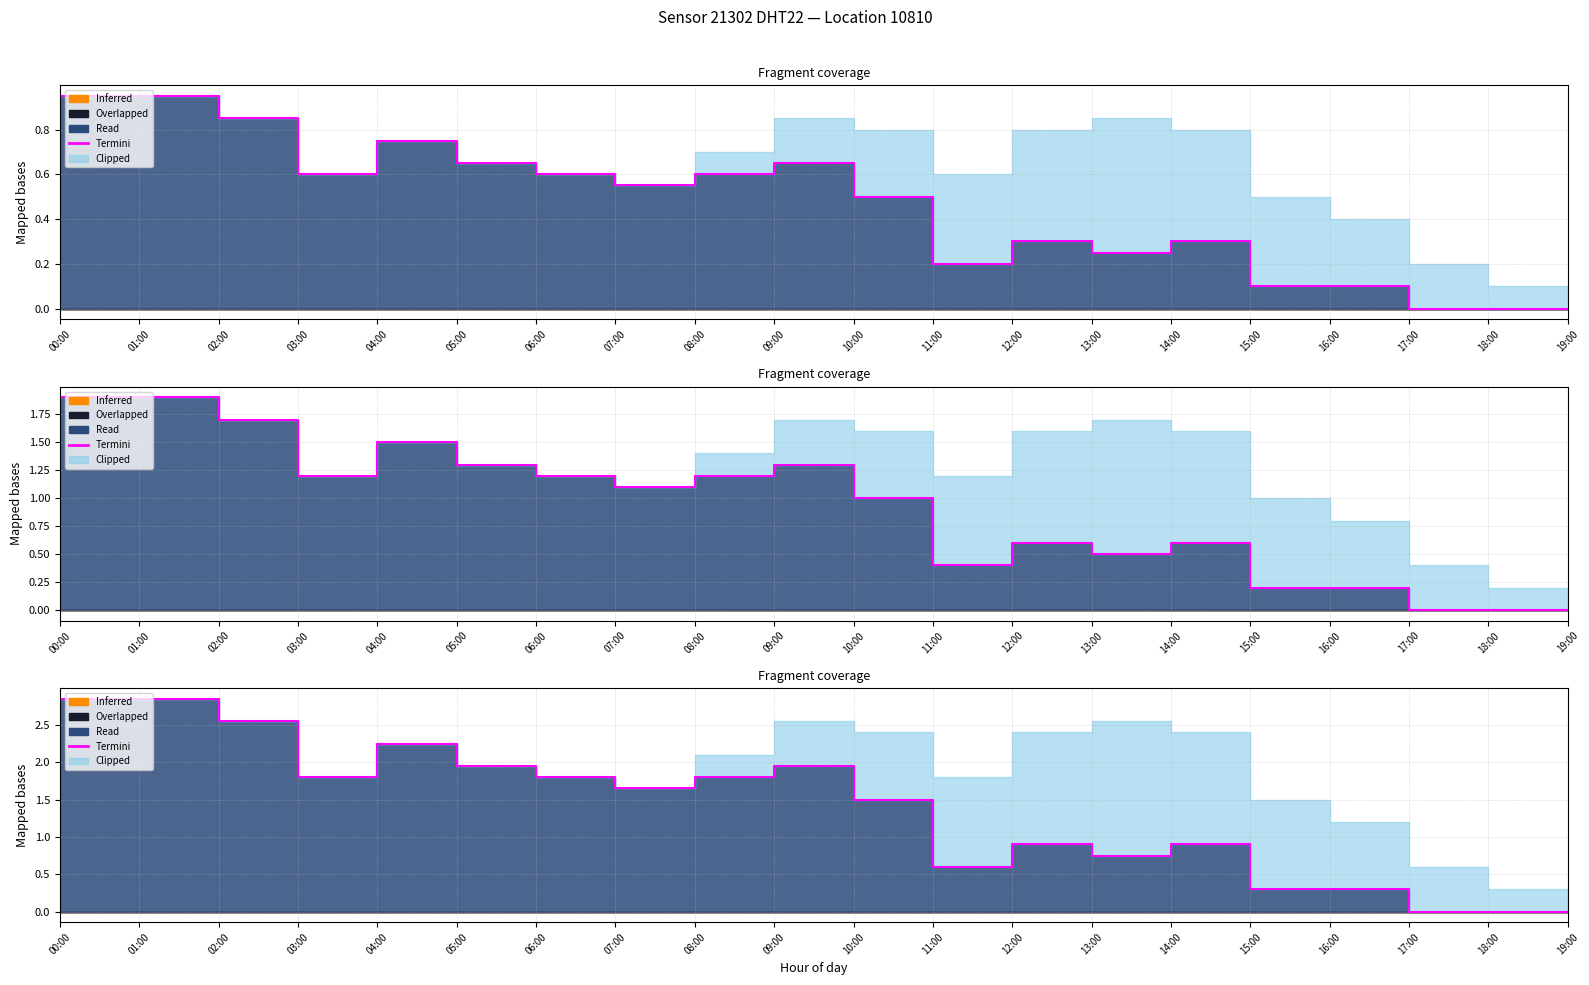

What is the label of the 19th point from the left?

18:00